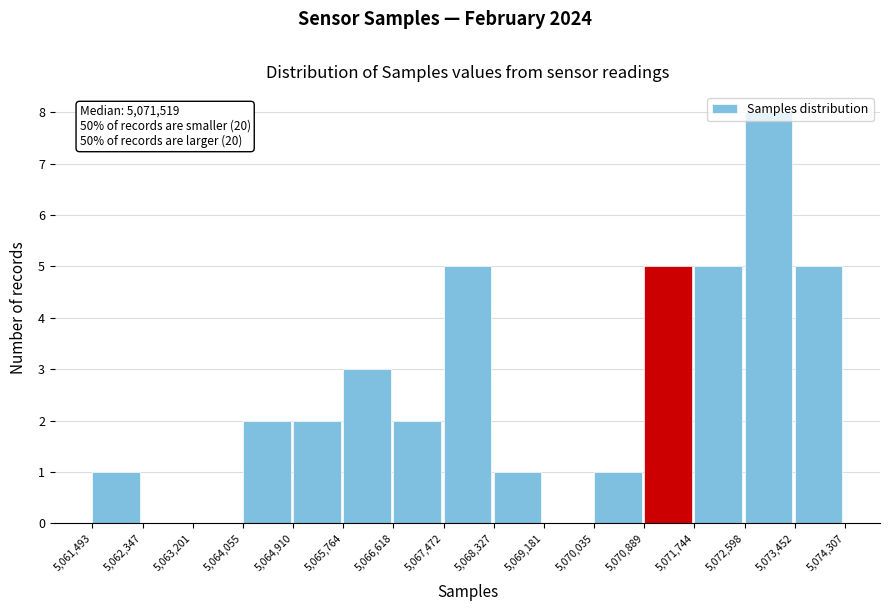

Which range on the x-axis has the tallest bar?

5,072,598 to 5,073,452